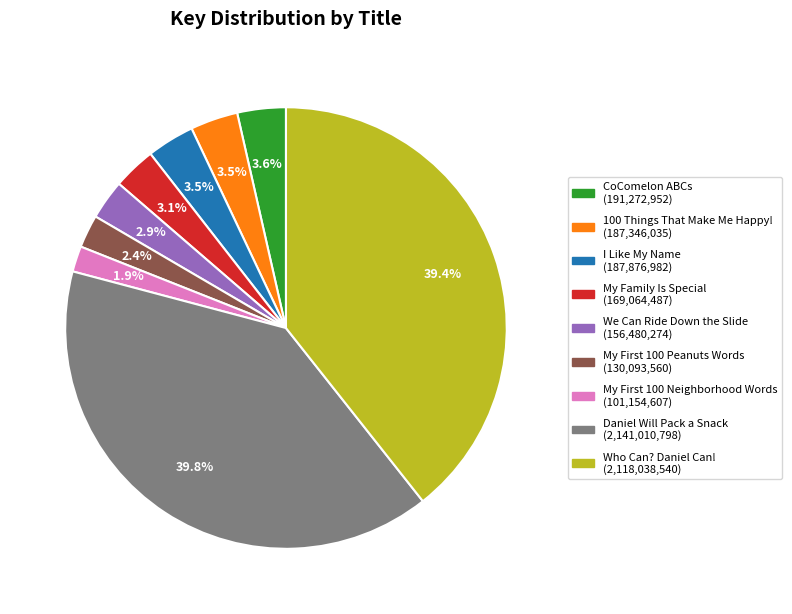

How many segments does this pie chart have?

9